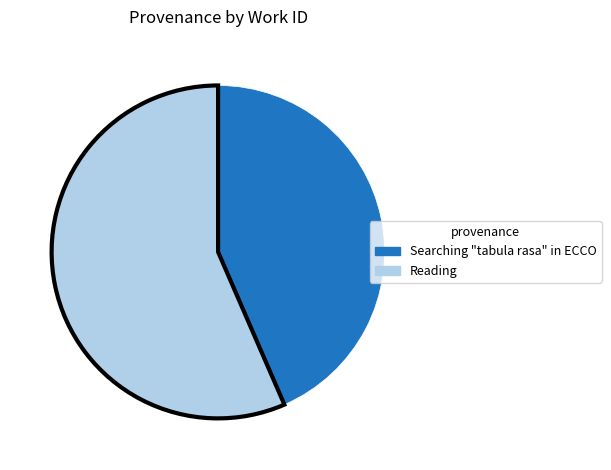

Rank the categories by value from lowest to highest.

Searching "tabula rasa" in ECCO, Reading